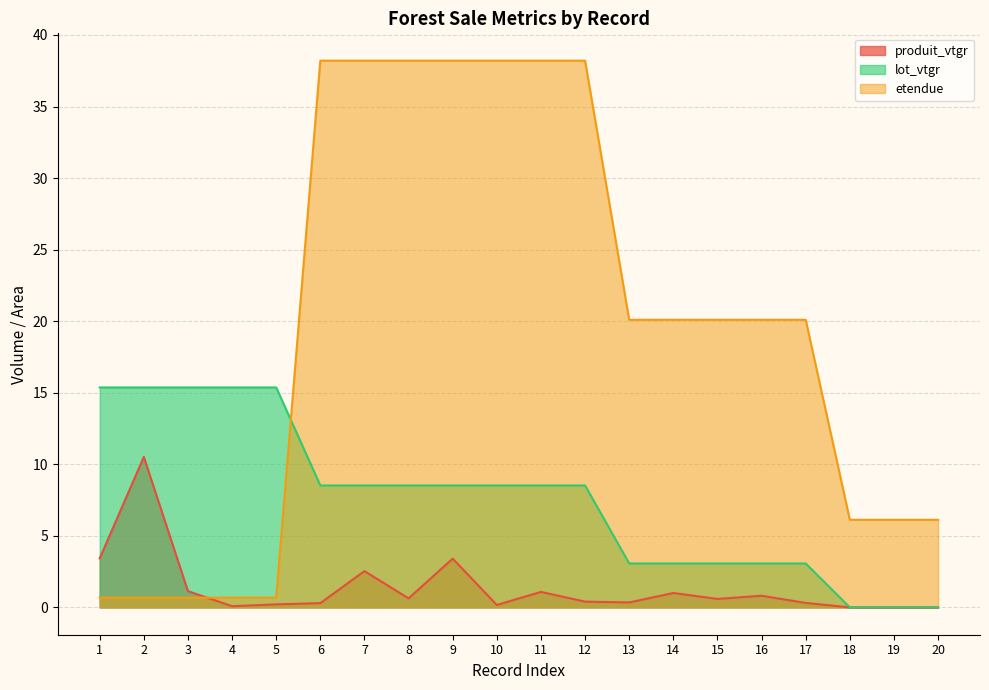

What is the average value of the produit_vtgr series?

1.3